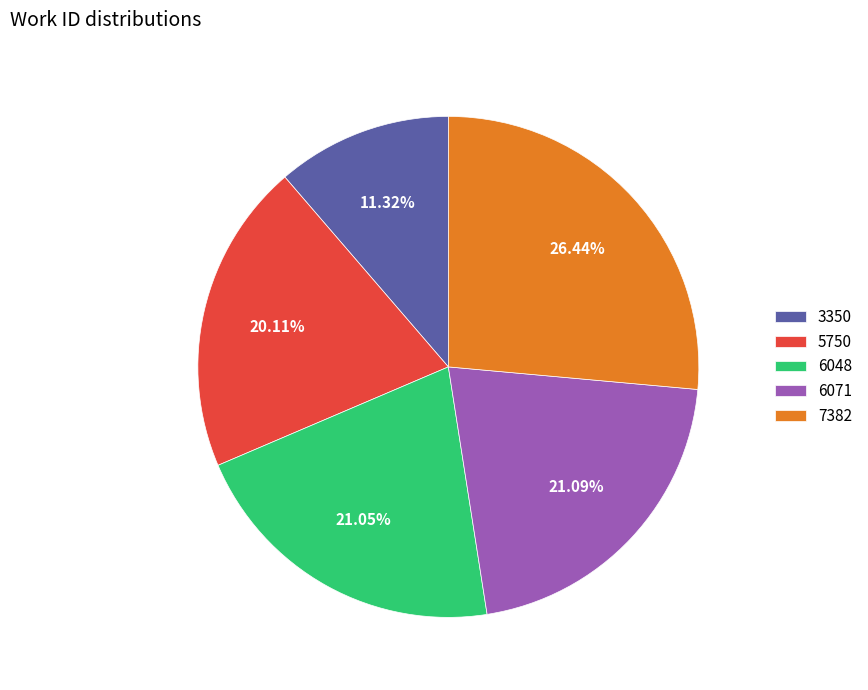

Is it true that 3350 is 18% of the pie?

False